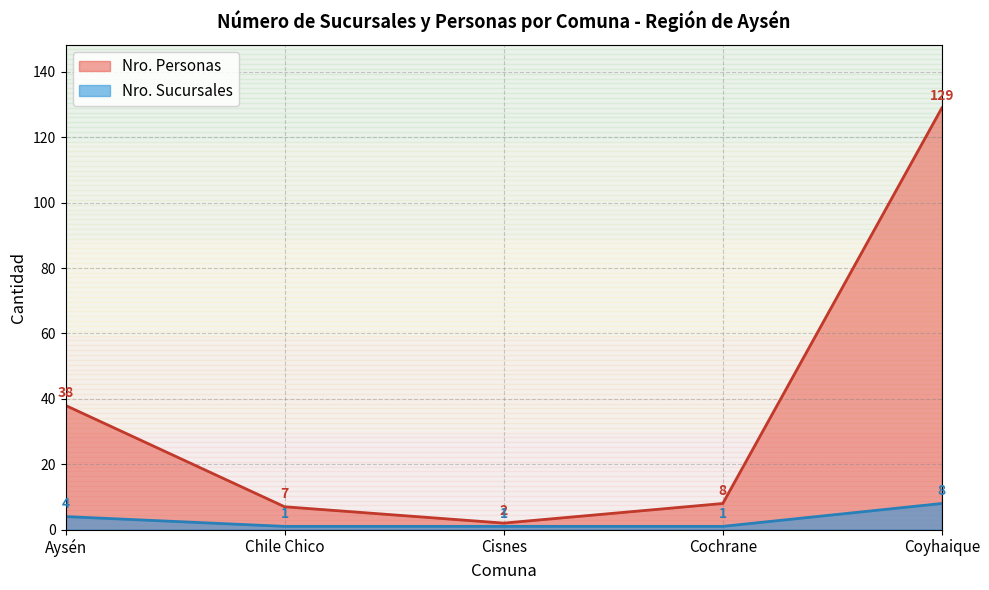

What is the difference between the second highest and minimum values in the Nro. Personas series?

36